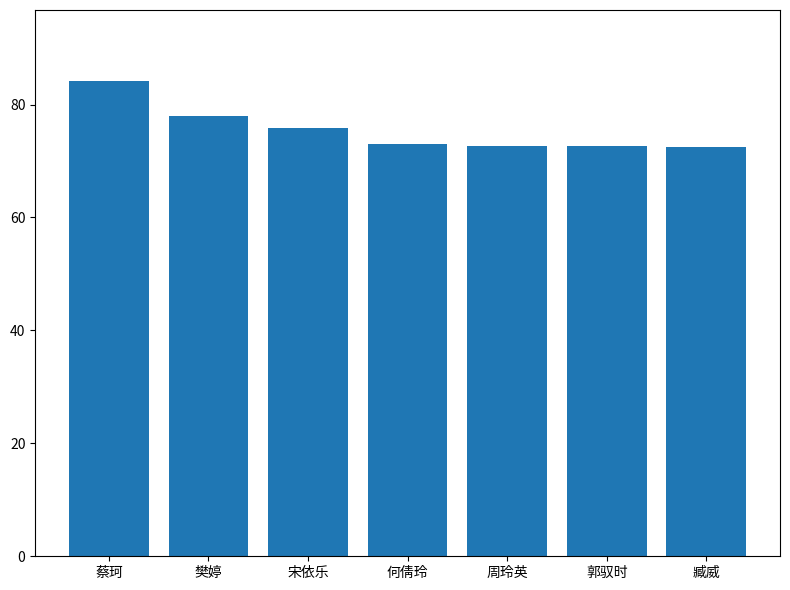

The chart shows a value of 103.8 at 周玲英. True or false?

False